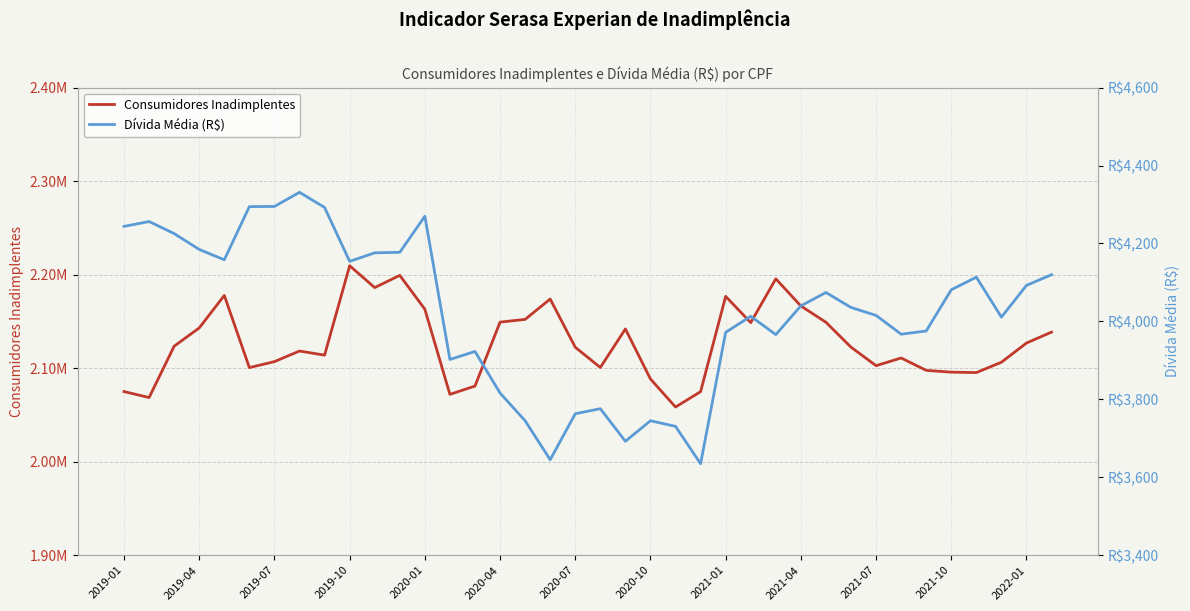

Is it true that Dívida Média (R$) equals 2749.7 at 2019-01?

False